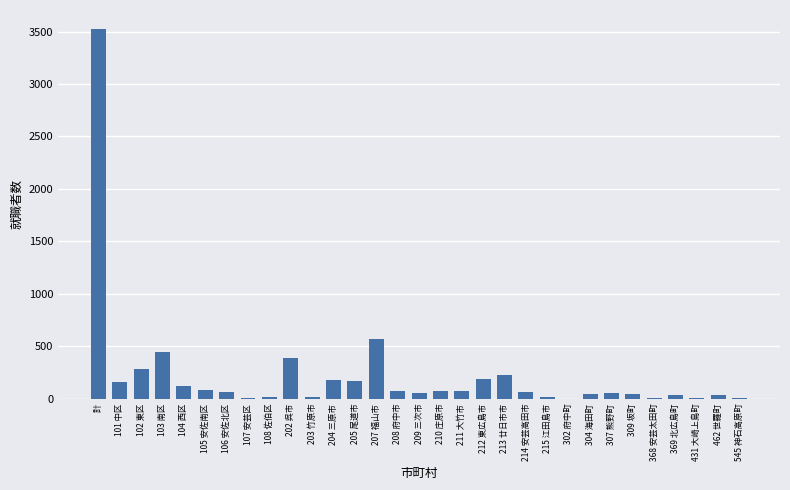

Read the value at 計, to the nearest 100.

3500